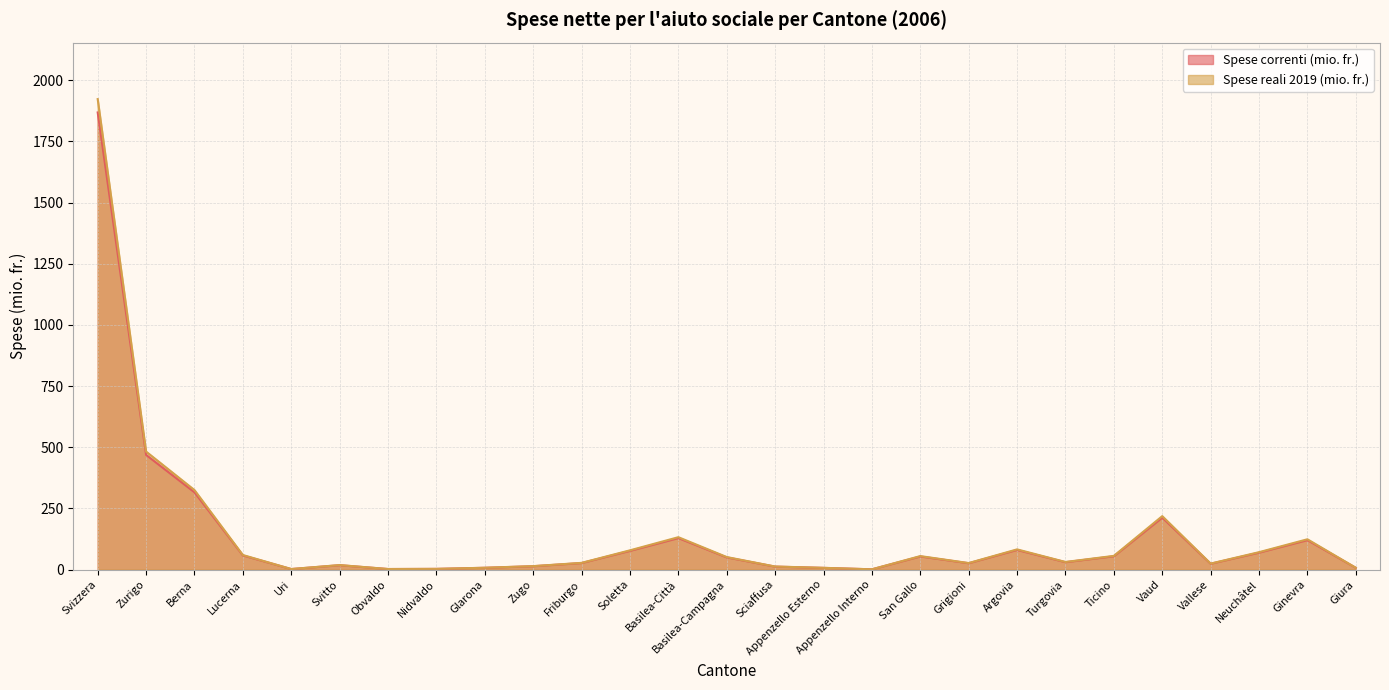

True or false: Spese reali 2019 (mio. fr.) has more than 0 interior local peaks.

True